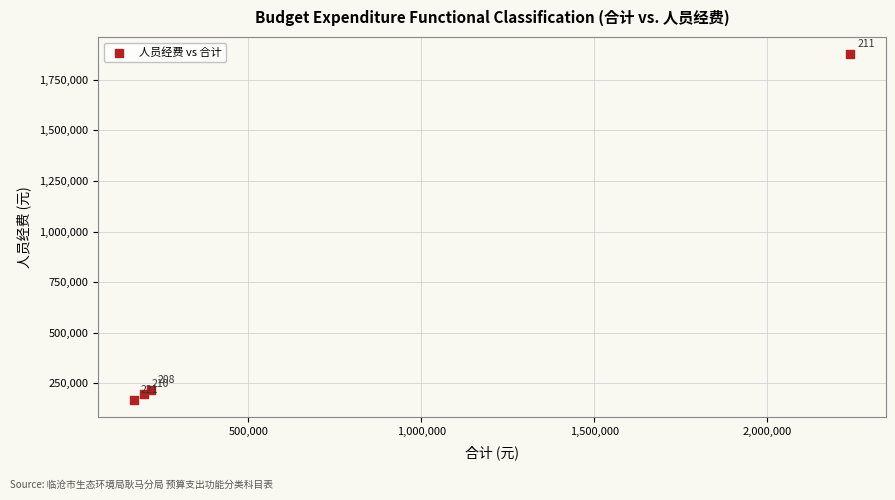

What Y value in the scatter plot is closest to 1022241?

217858.6